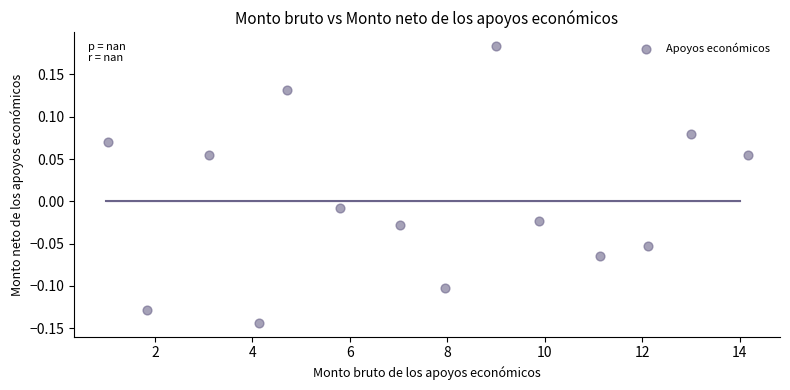

What is the range of Y values (max minus min)?

0.3